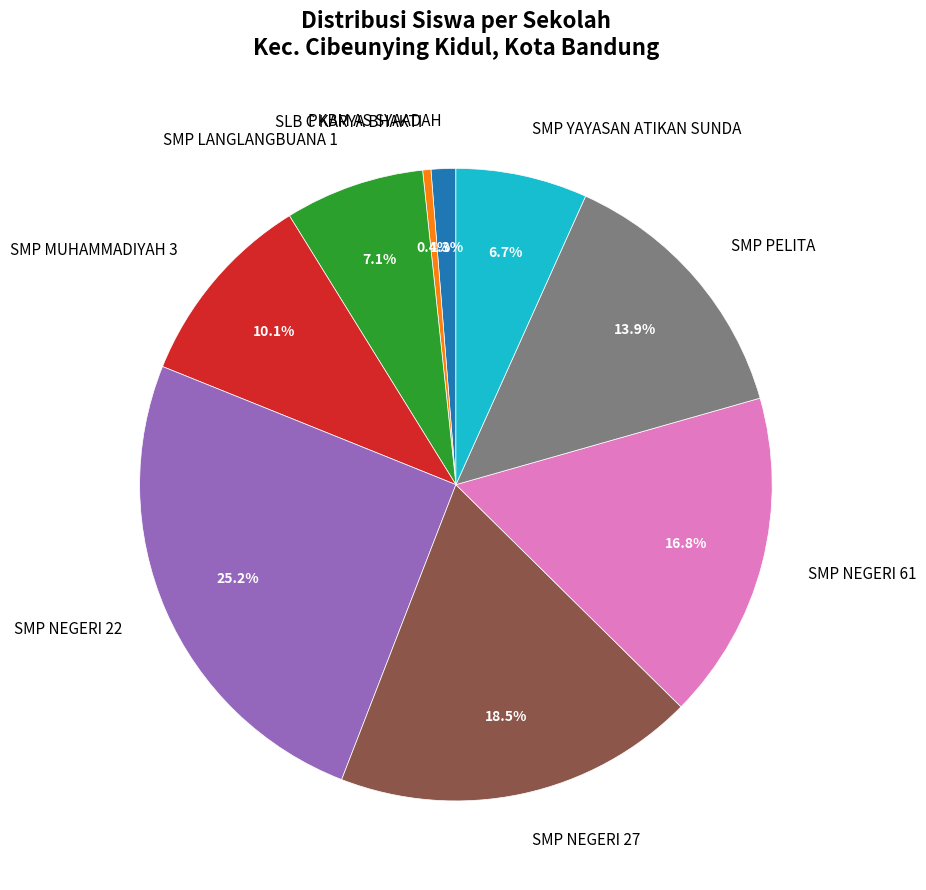

Which slice is the smallest?

SLB C KARYA BHAKTI